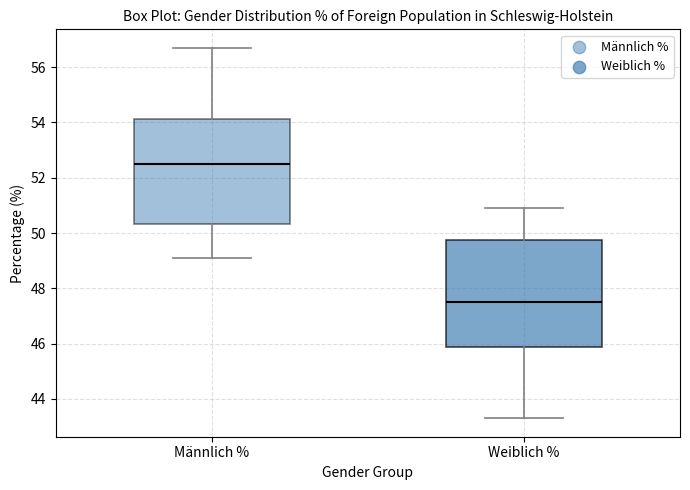

Which box has the lowest median line?

Weiblich %